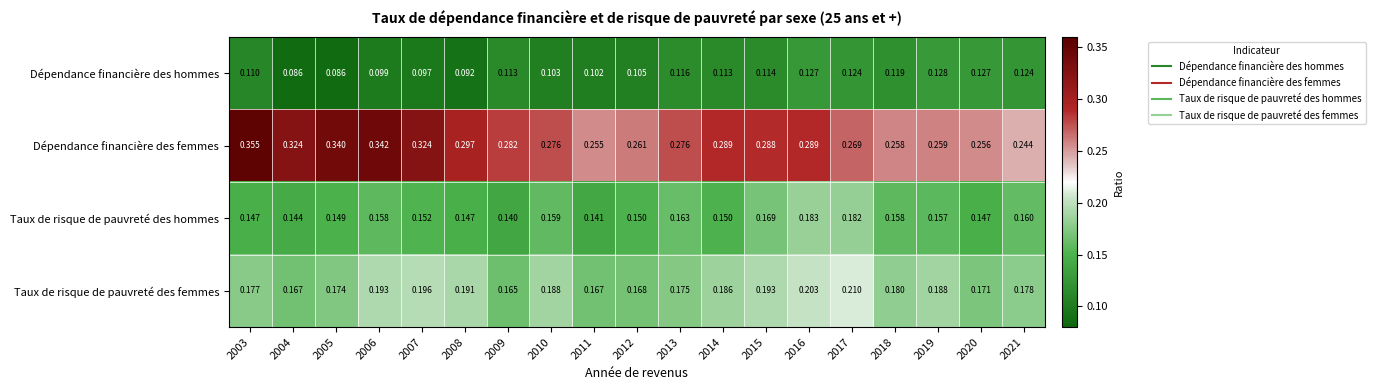

Rank the series by their maximum value, from lowest to highest.

Dépendance financière des hommes, Taux de risque de pauvreté des hommes, Taux de risque de pauvreté des femmes, Dépendance financière des femmes